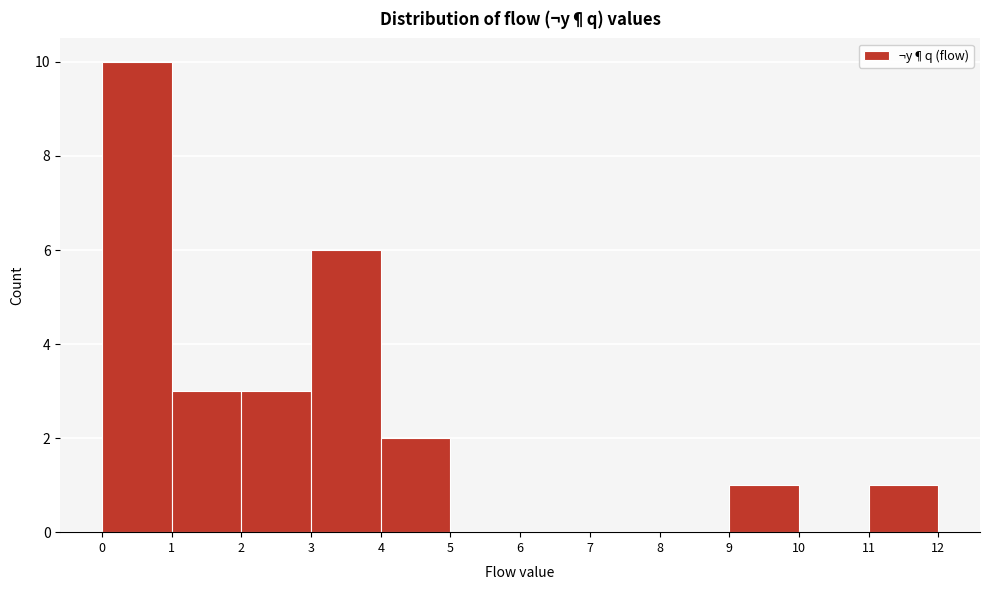

What is the height of the bar covering 2 to 3 on the x-axis? The values are not printed on the chart, so give them approximately, as read against the axis.

3